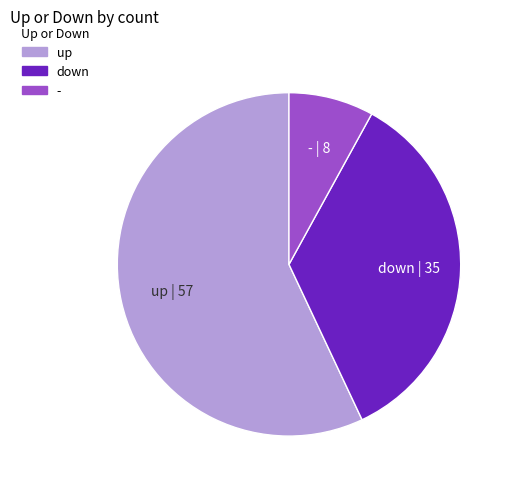

Which category has the biggest portion of the pie?

up